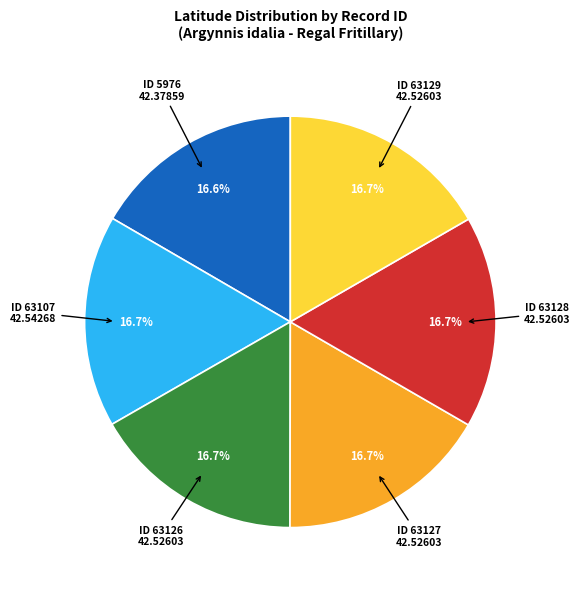

Does any single category account for the majority?

No